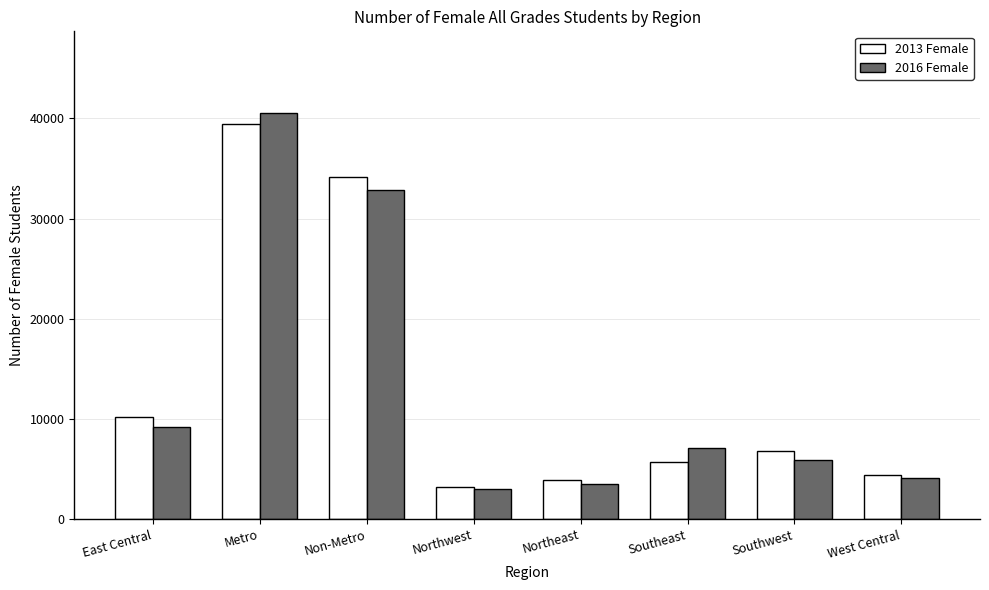

What is the sum of all 2016 Female values?

106249